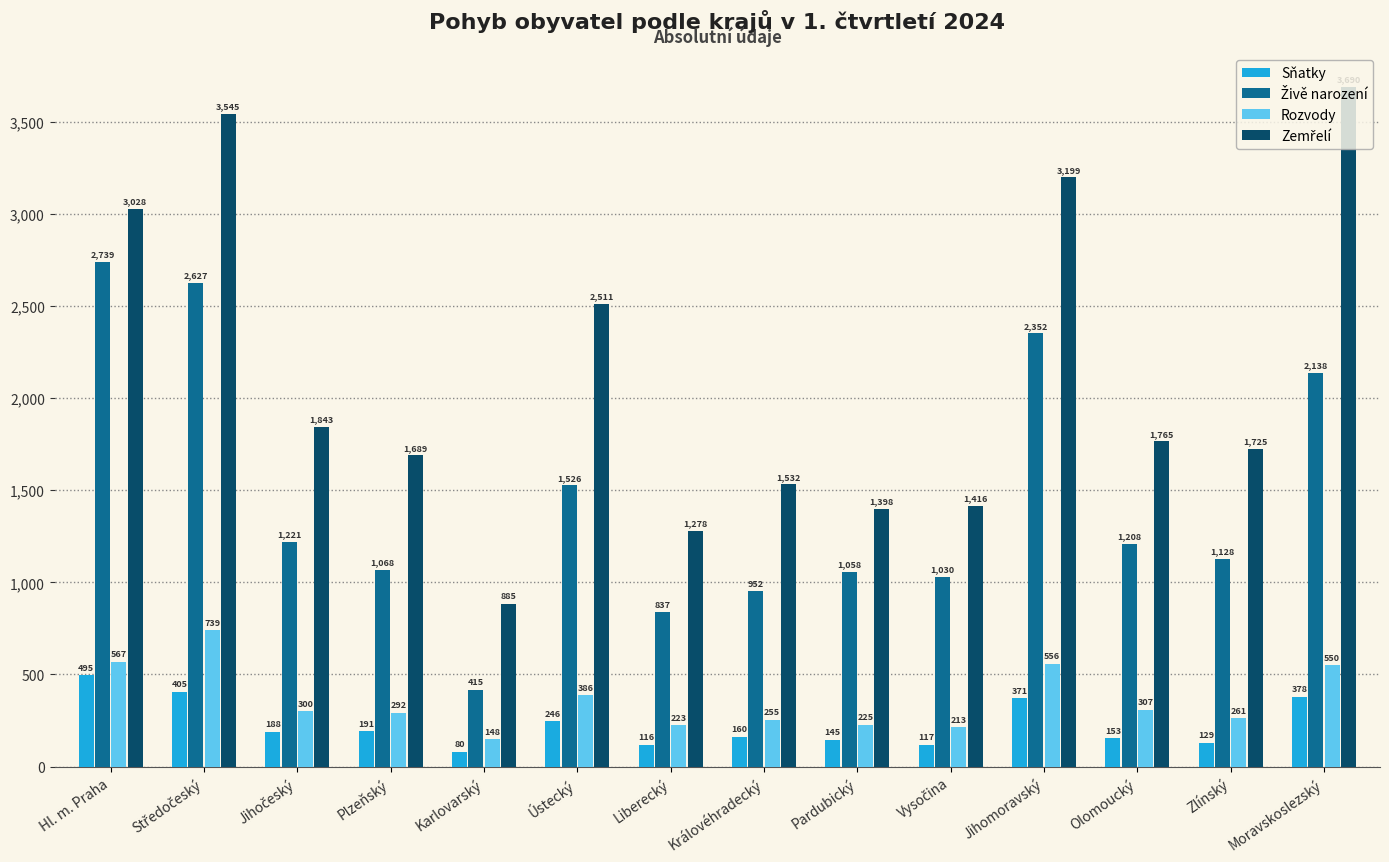

What is the difference between the highest and lowest values at Královéhradecký?

1372